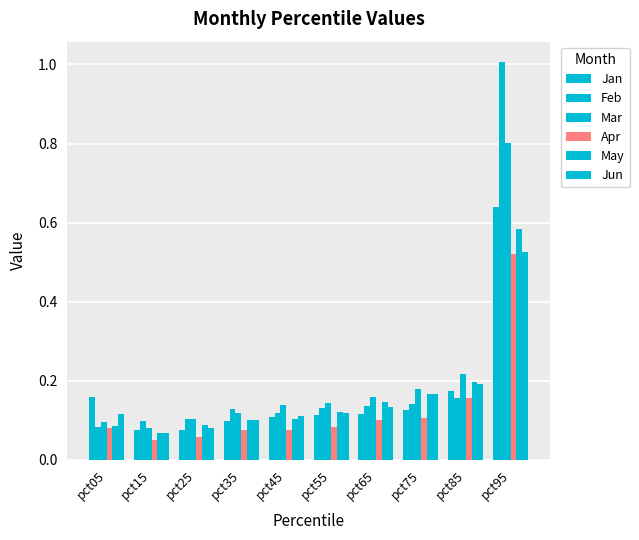

How many groups of bars are there?

10